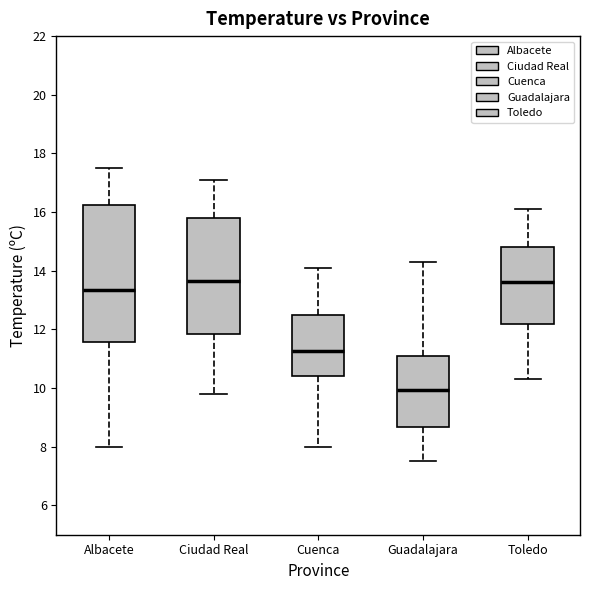

Reading left to right, read every box against the y-axis: the position of its median line, the range the box covers, and the ends of its whiskers. The values are not printed on the chart, so give them approximately, as read against the axis.

Albacete: median 13.4, box 11.6 to 16.2, whiskers 8.0 to 17.6
Ciudad Real: median 13.6, box 11.8 to 15.8, whiskers 9.8 to 17.2
Cuenca: median 11.2, box 10.4 to 12.4, whiskers 8.0 to 14.2
Guadalajara: median 10.0, box 8.6 to 11.2, whiskers 7.6 to 14.4
Toledo: median 13.6, box 12.2 to 14.8, whiskers 10.4 to 16.2